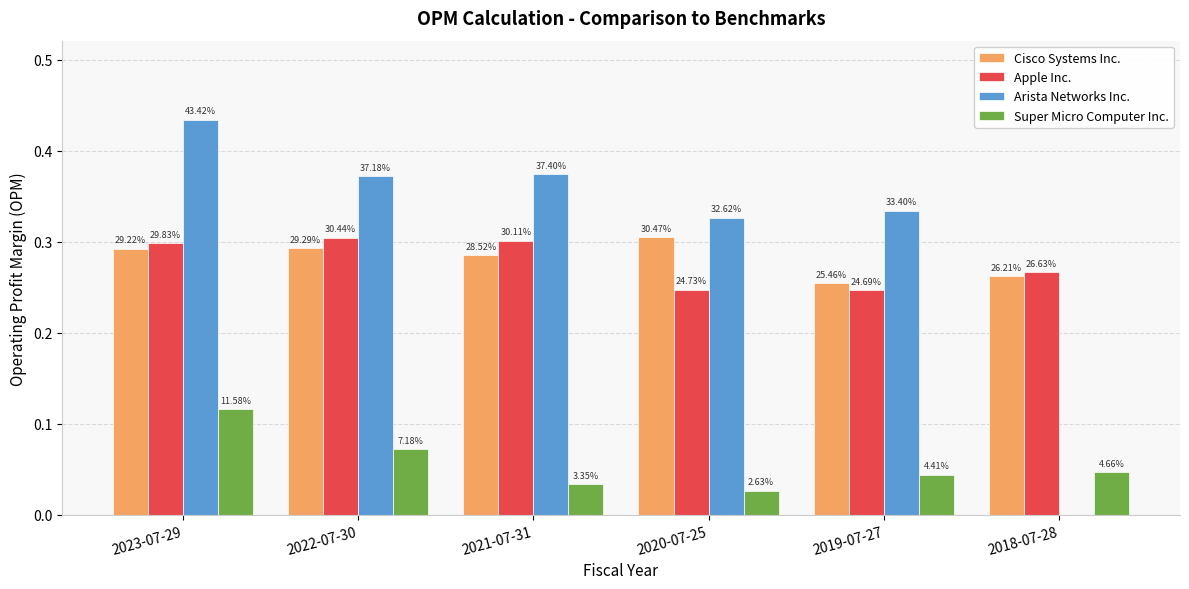

At which label is Apple Inc. closest to 0?

2019-07-27